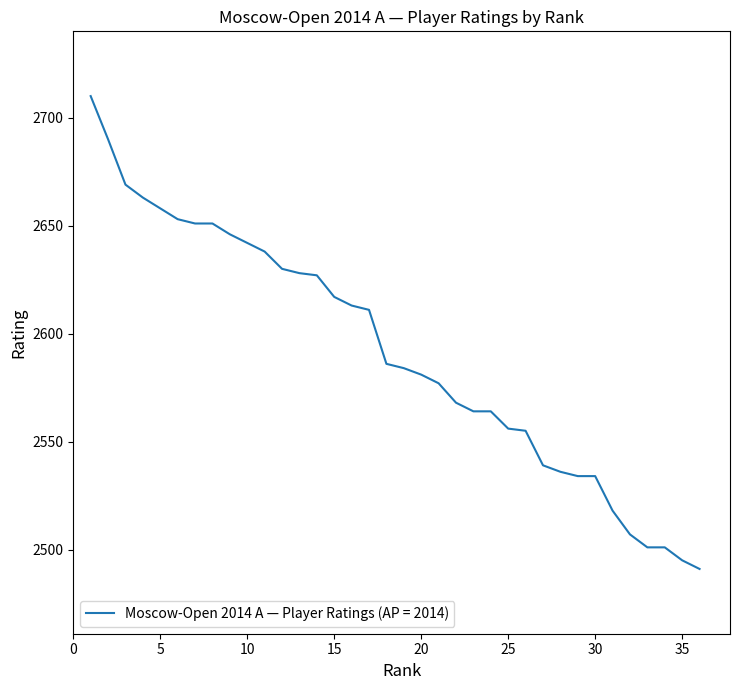

What is the maximum value shown in the chart?

2710